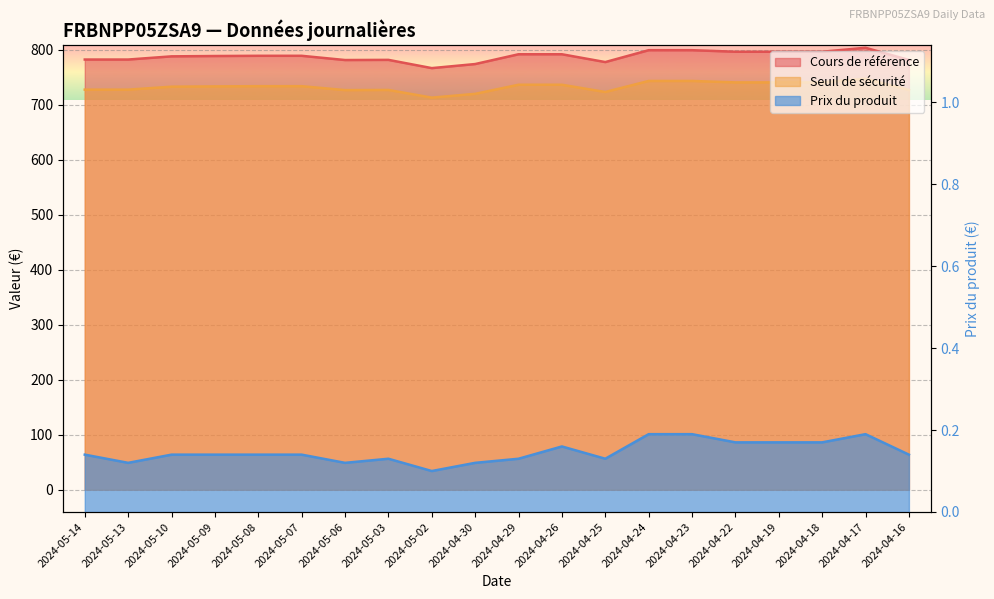

What is the minimum value for Cours de référence?

767.0